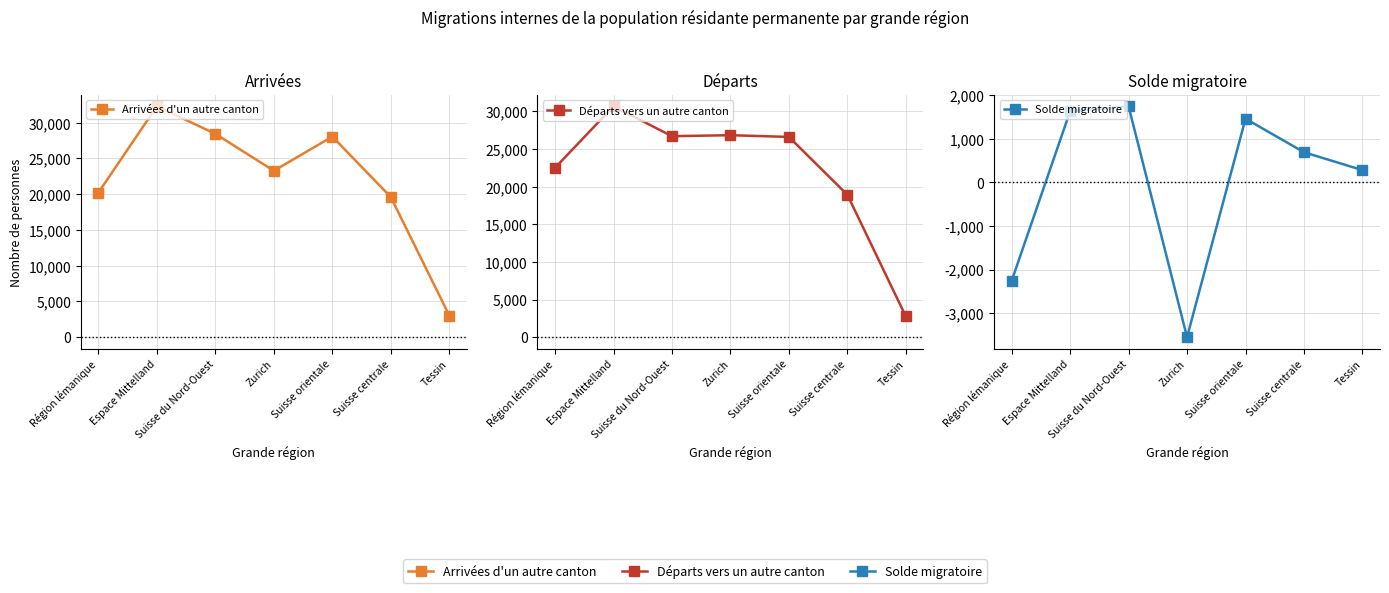

Reading right to left, what are all the values shown in this chart?

Arrivées d'un autre canton: Tessin=3029	Suisse centrale=19596	Suisse orientale=28058	Zurich=23272	Suisse du Nord-Ouest=28442	Espace Mittelland=32298	Région lémanique=20232
Départs vers un autre canton: Tessin=2748	Suisse centrale=18904	Suisse orientale=26596	Zurich=26824	Suisse du Nord-Ouest=26695	Espace Mittelland=30666	Région lémanique=22494
Solde migratoire: Tessin=281	Suisse centrale=692	Suisse orientale=1462	Zurich=-3552	Suisse du Nord-Ouest=1747	Espace Mittelland=1632	Région lémanique=-2262